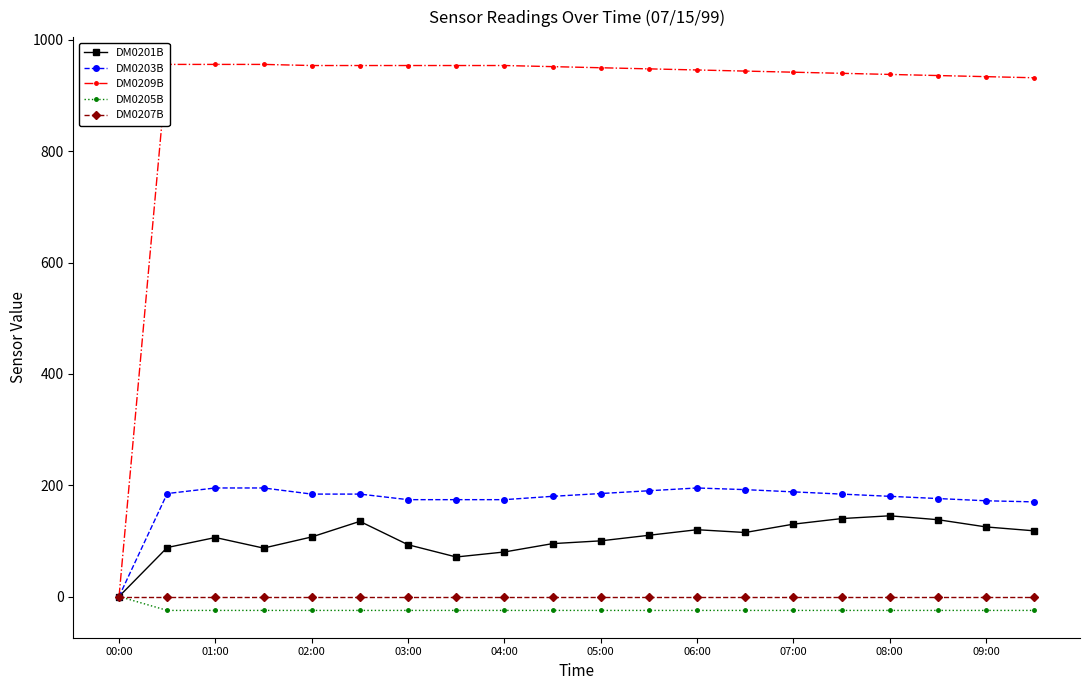

Is it true that DM0205B equals -25 at 07:00?

True